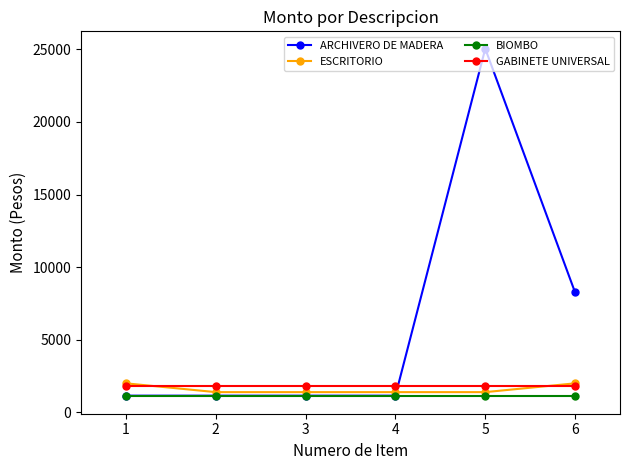

Where is ARCHIVERO DE MADERA nearest to the value 13096?

6